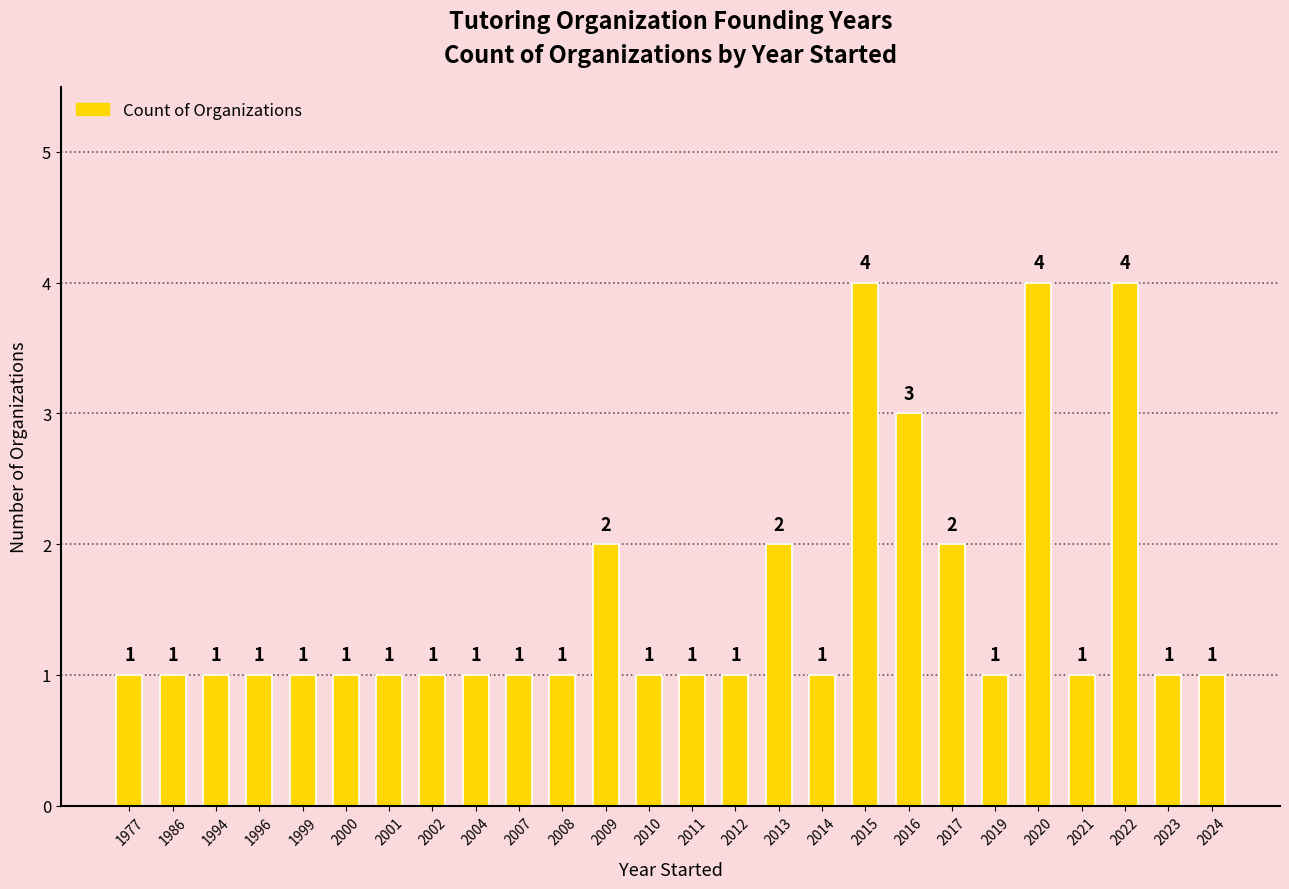

Count the values in the range 1 to 2.

22